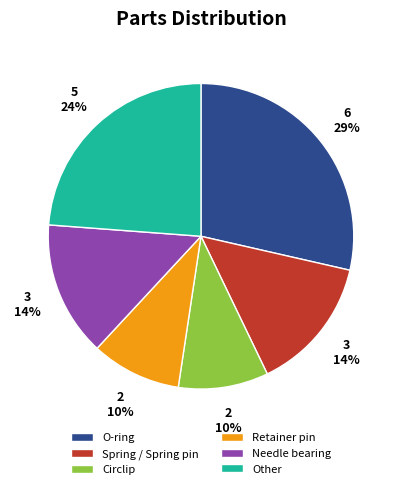

What percentage is the Retainer pin slice, to the nearest percent?

10%